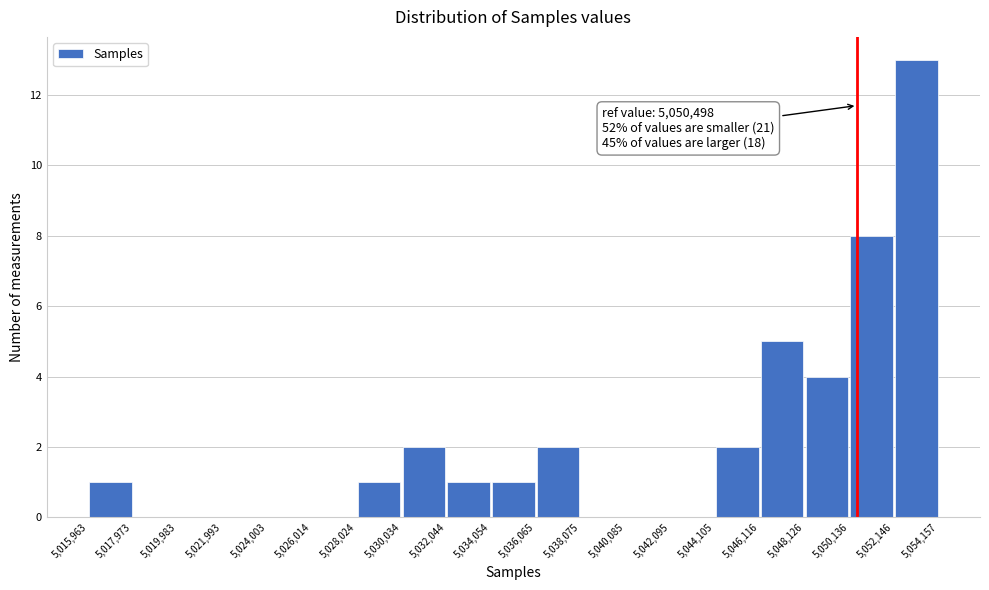

Over which range of the x-axis is the bar tallest?

5,052,146 to 5,054,157